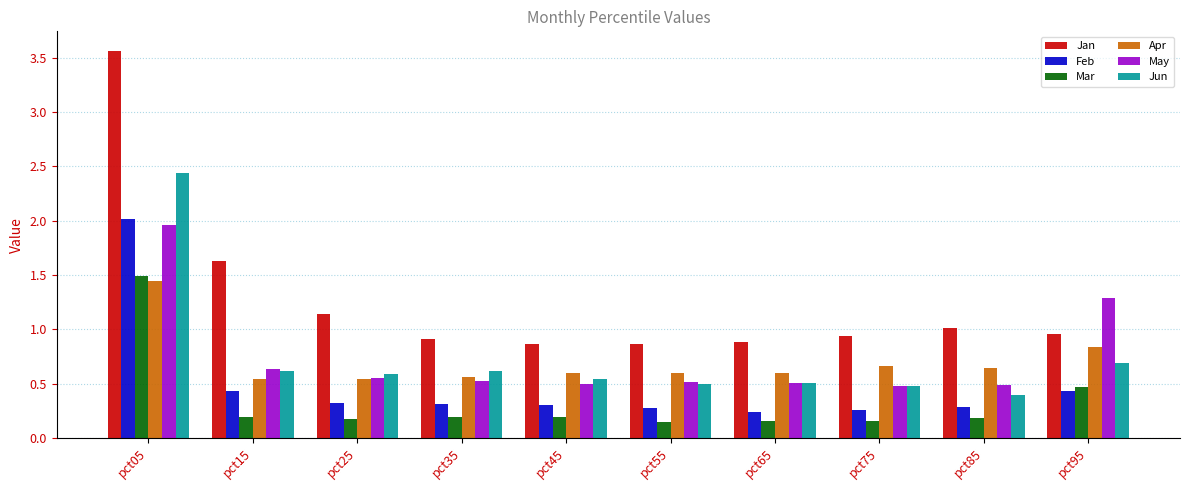

Which series has the largest total across all categories?

Jan